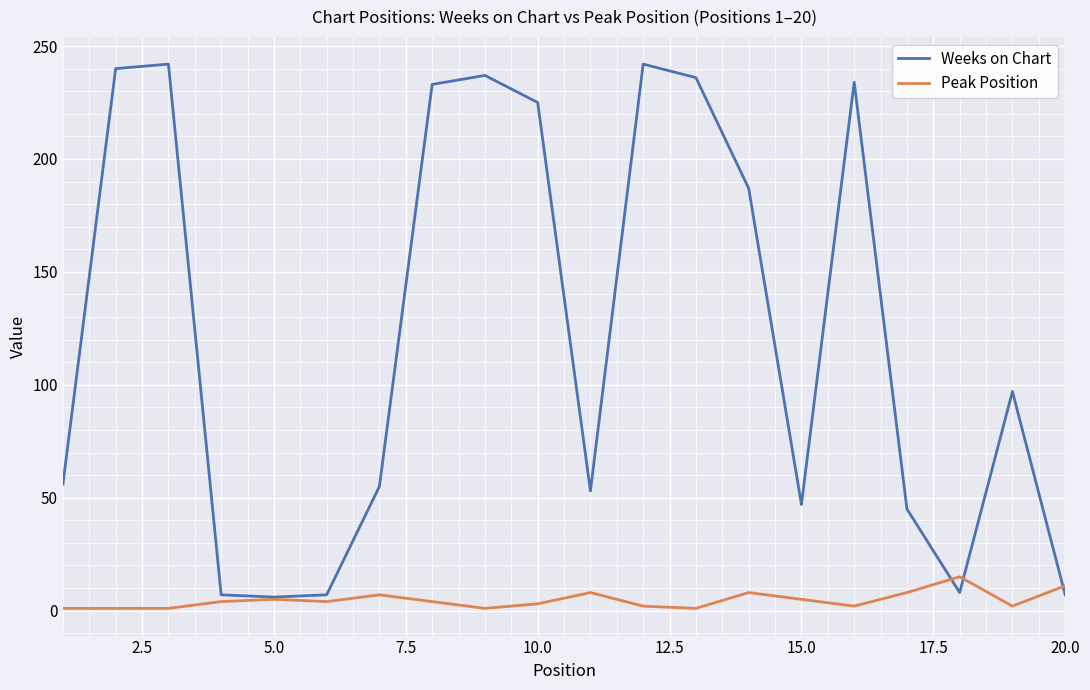

Which series has the largest range (max minus min)?

Weeks on Chart